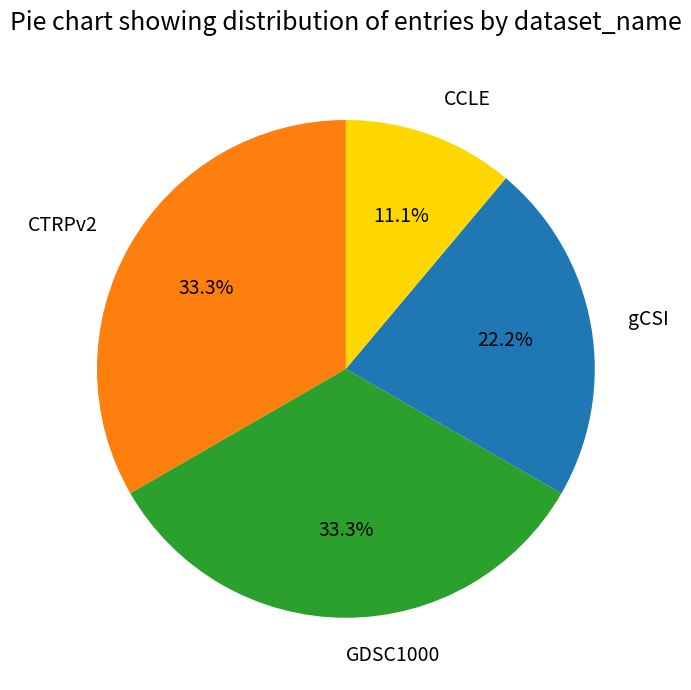

Does gCSI account for over 50% of the chart?

No